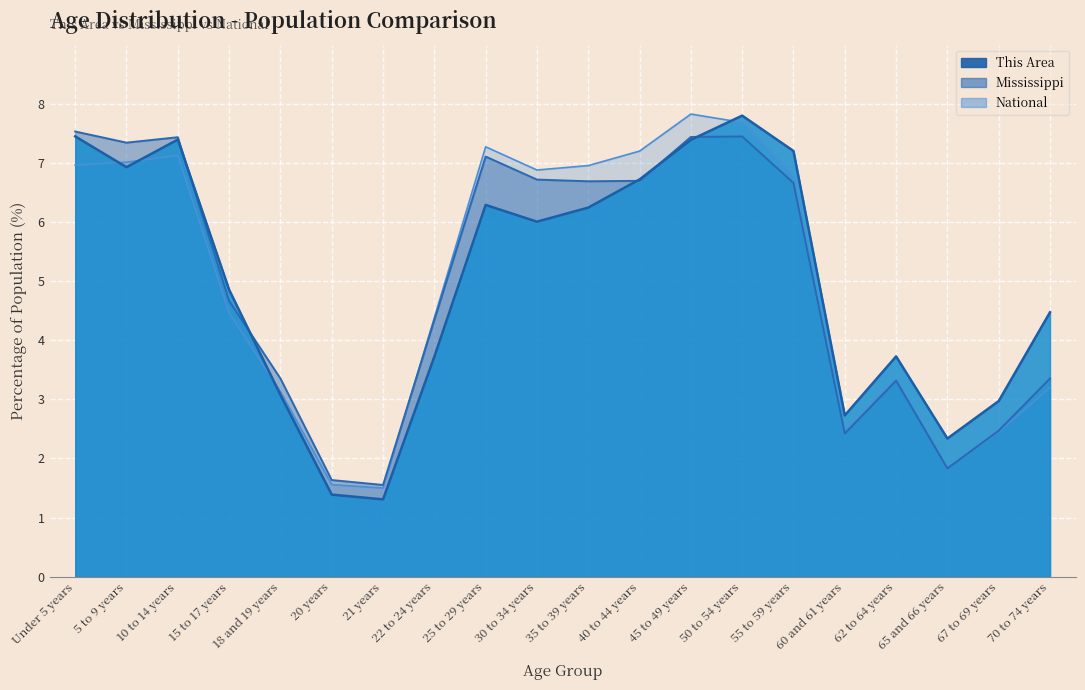

At which category does This Area reach its first local valley?

5 to 9 years